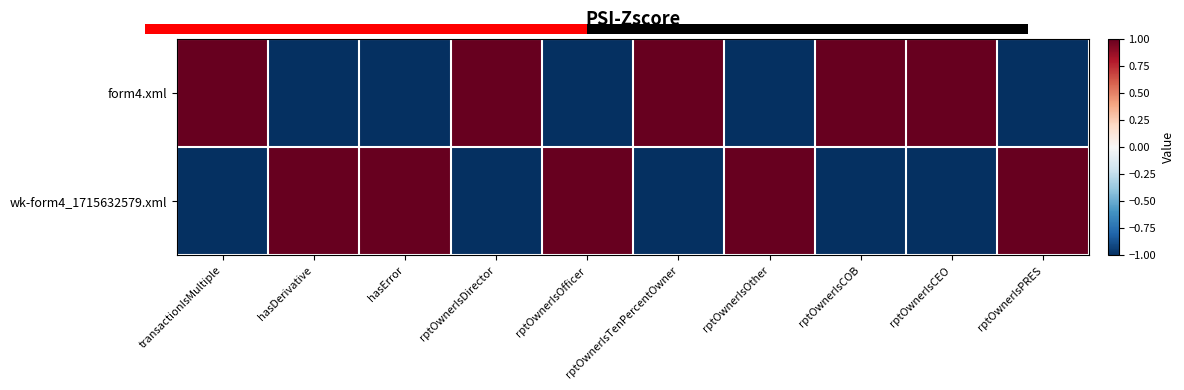

Reading left to right, list all the values displayed in this chart.

form4.xml: transactionIsMultiple=1.0	hasDerivative=-1.0	hasError=-1.0	rptOwnerIsDirector=1.0	rptOwnerIsOfficer=-1.0	rptOwnerIsTenPercentOwner=1.0	rptOwnerIsOther=-1.0	rptOwnerIsCOB=1.0	rptOwnerIsCEO=1.0	rptOwnerIsPRES=-1.0
wk-form4_1715632579.xml: transactionIsMultiple=-1.0	hasDerivative=1.0	hasError=1.0	rptOwnerIsDirector=-1.0	rptOwnerIsOfficer=1.0	rptOwnerIsTenPercentOwner=-1.0	rptOwnerIsOther=1.0	rptOwnerIsCOB=-1.0	rptOwnerIsCEO=-1.0	rptOwnerIsPRES=1.0